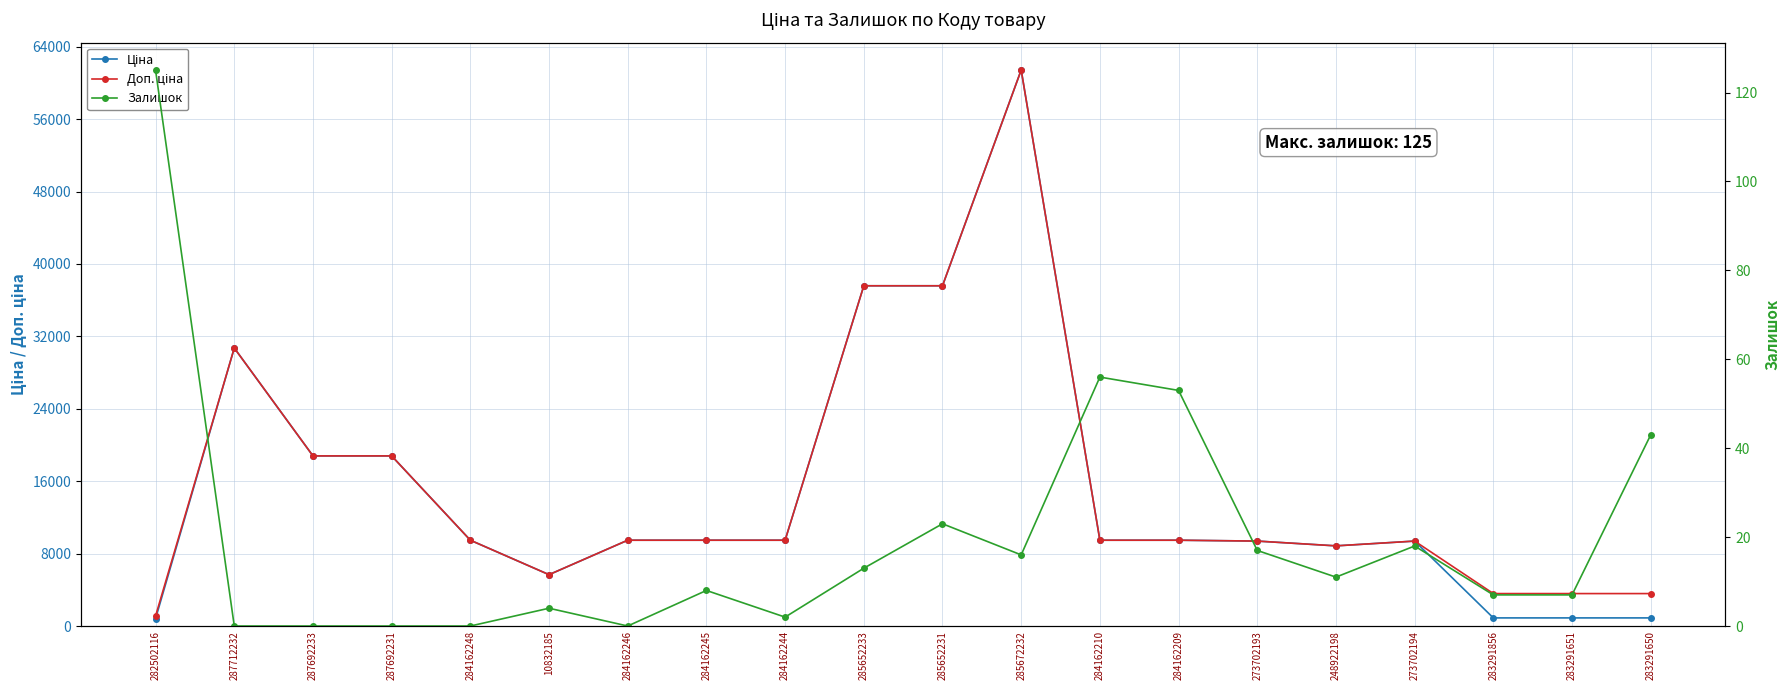

How many values in the Ціна series are below 9480?

8